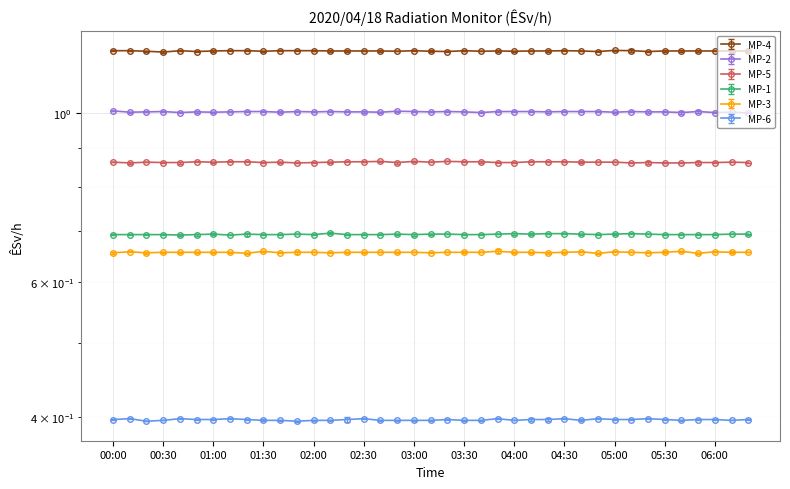

What are all the series names shown in the legend?

MP-1, MP-2, MP-3, MP-4, MP-5, MP-6